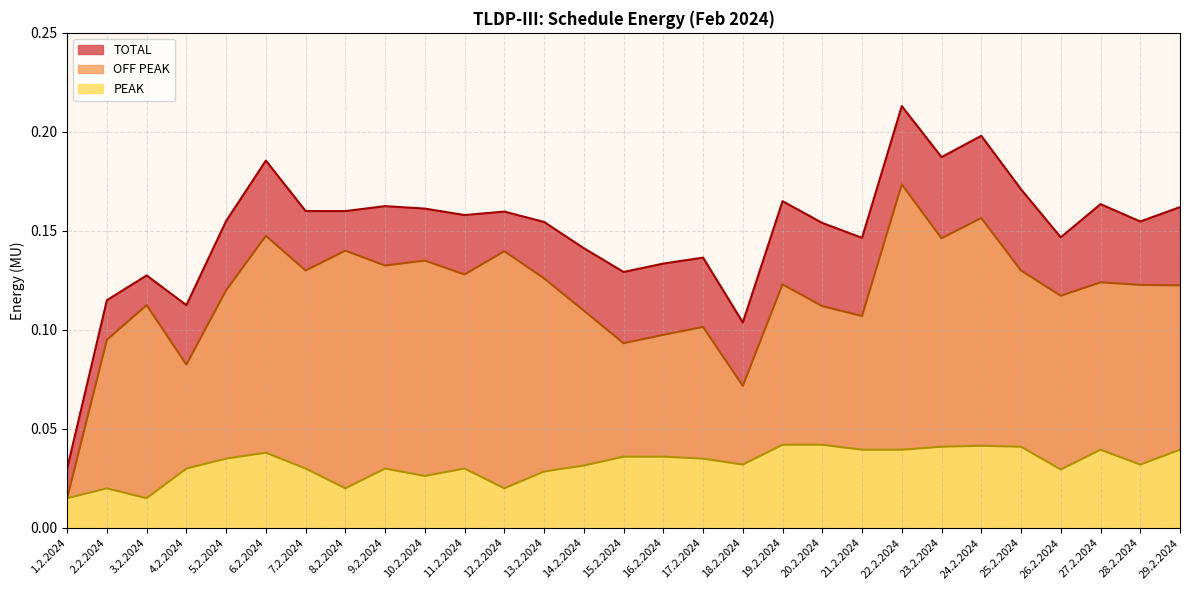

List the series in order of their peak value, highest first.

TOTAL, OFF PEAK, PEAK